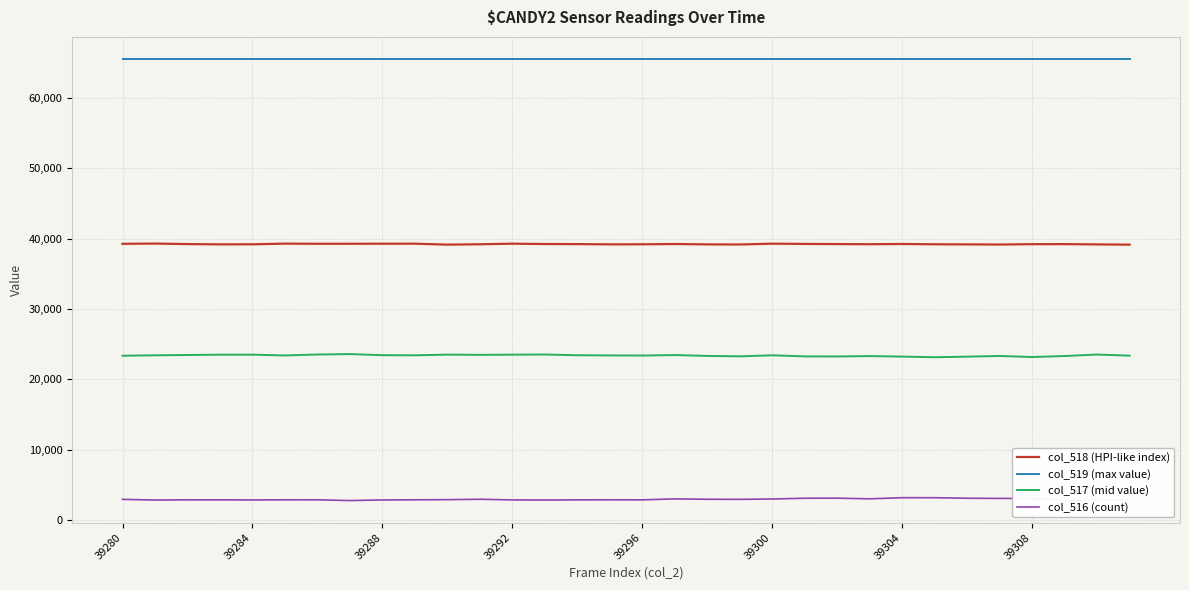

How many series are shown in this chart?

4